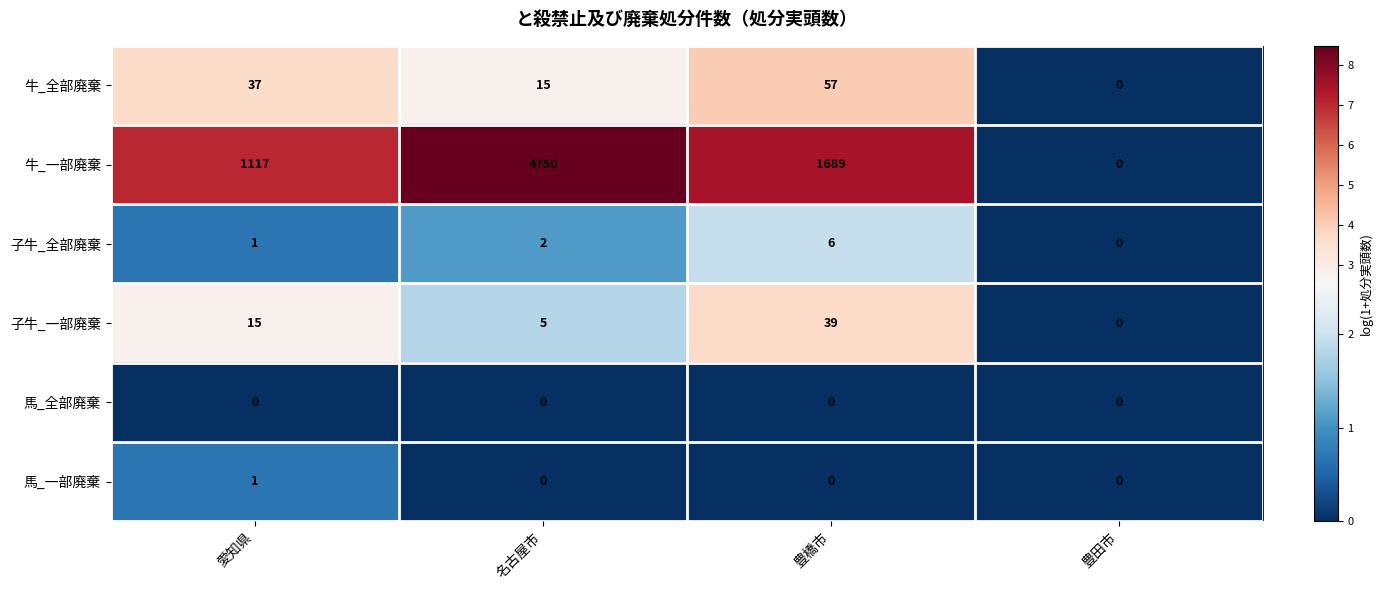

Which series has the largest total across all categories?

牛_一部廃棄